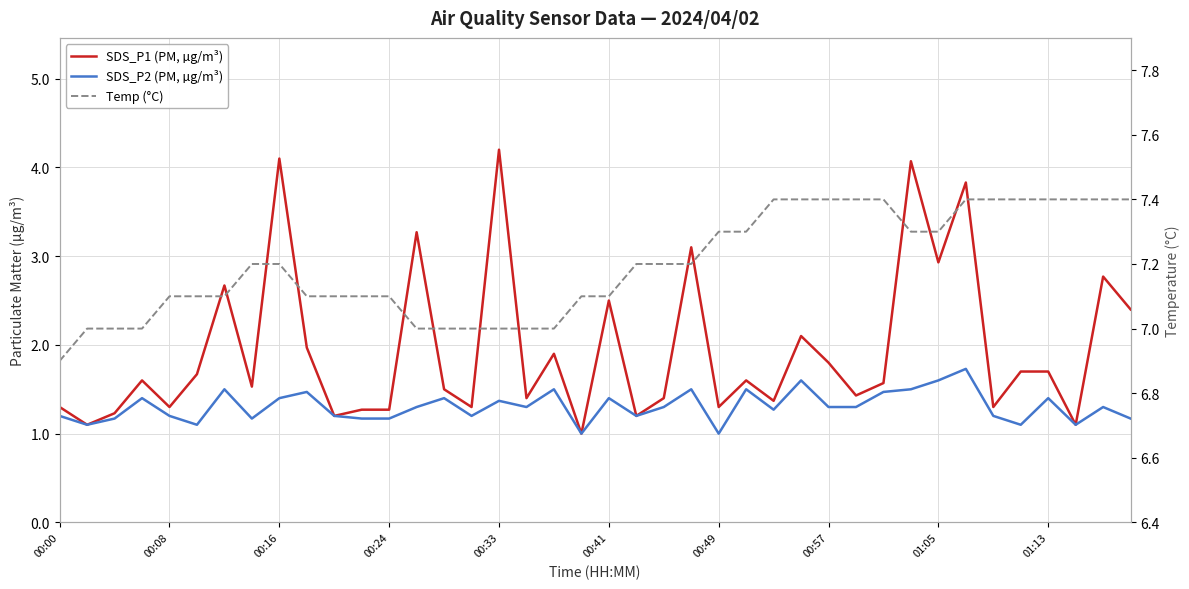

In SDS_P1 (PM, µg/m³), how many points are higher than both neighbors (excluding endpoints)?

13